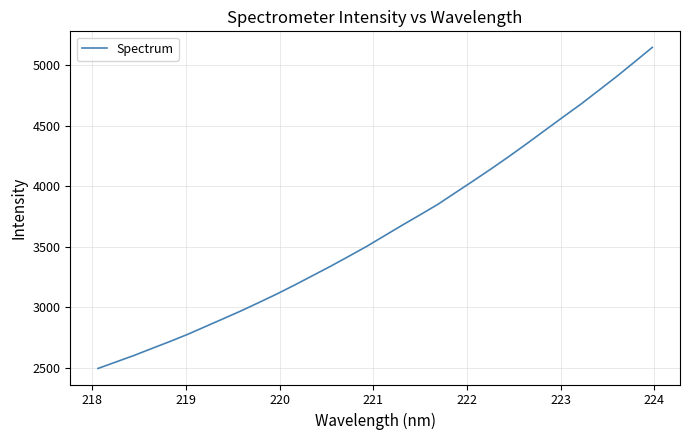

Is this an area chart (filled region under the line)?

No